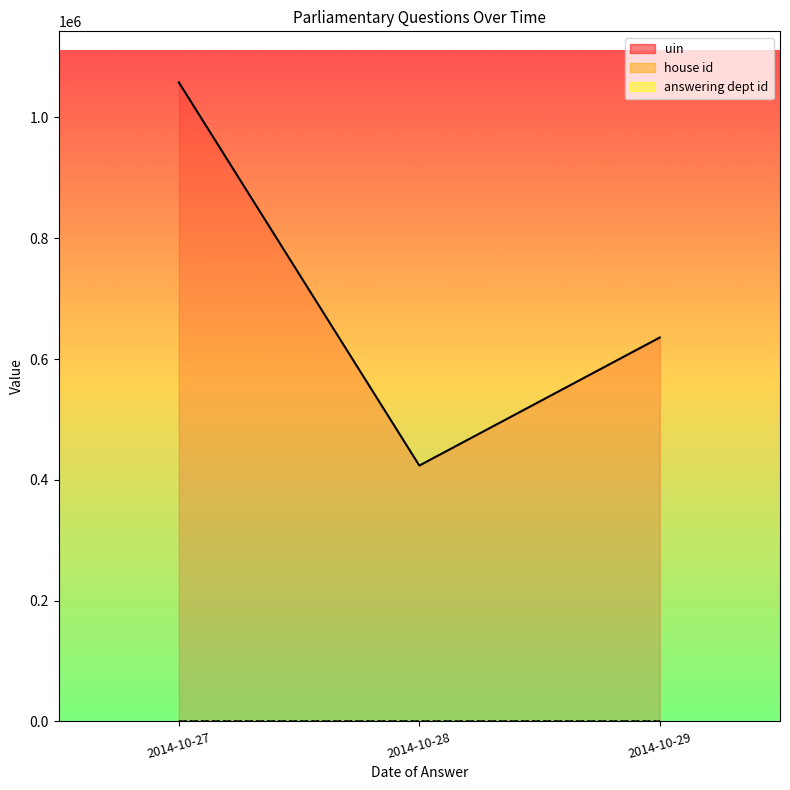

Reading left to right, extract all data points from this chart.

uin: 2014-10-27=1057965	2014-10-28=423646	2014-10-29=635640
house id: 2014-10-27=5	2014-10-28=2	2014-10-29=3
answering dept id: 2014-10-27=85	2014-10-28=34	2014-10-29=51